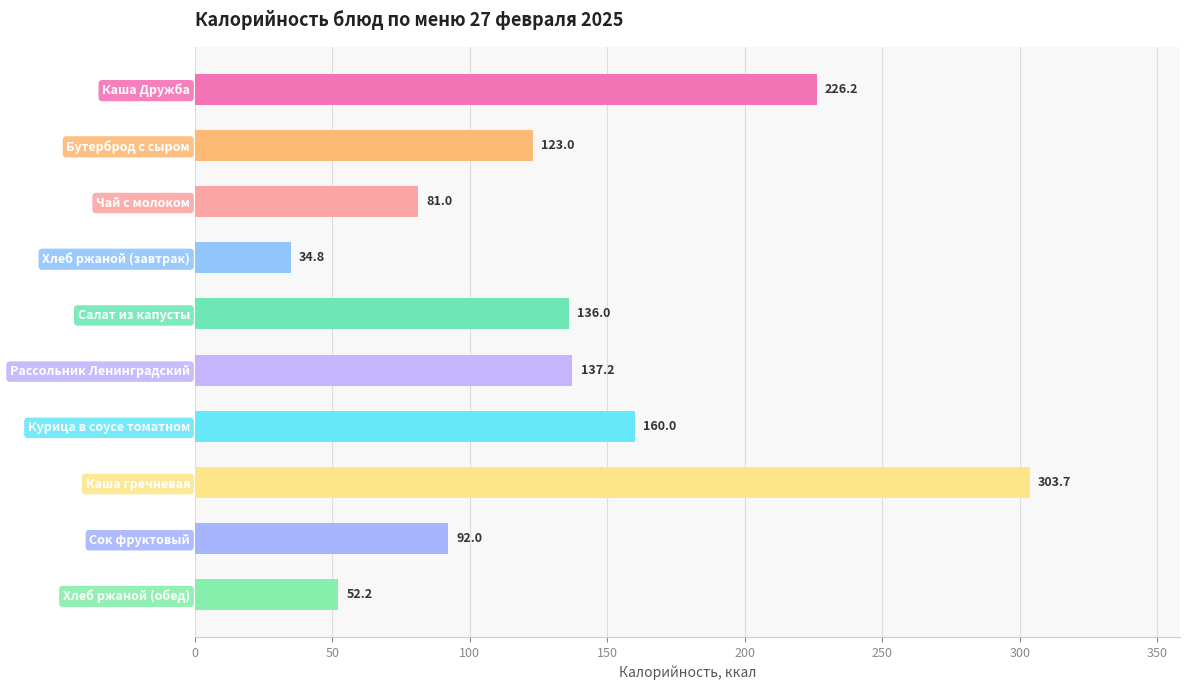

Rank the categories by value from lowest to highest.

Хлеб ржаной (завтрак), Хлеб ржаной (обед), Чай с молоком, Сок фруктовый, Бутерброд с сыром, Салат из капусты, Рассольник Ленинградский, Курица в соусе томатном, Каша Дружба, Каша гречневая